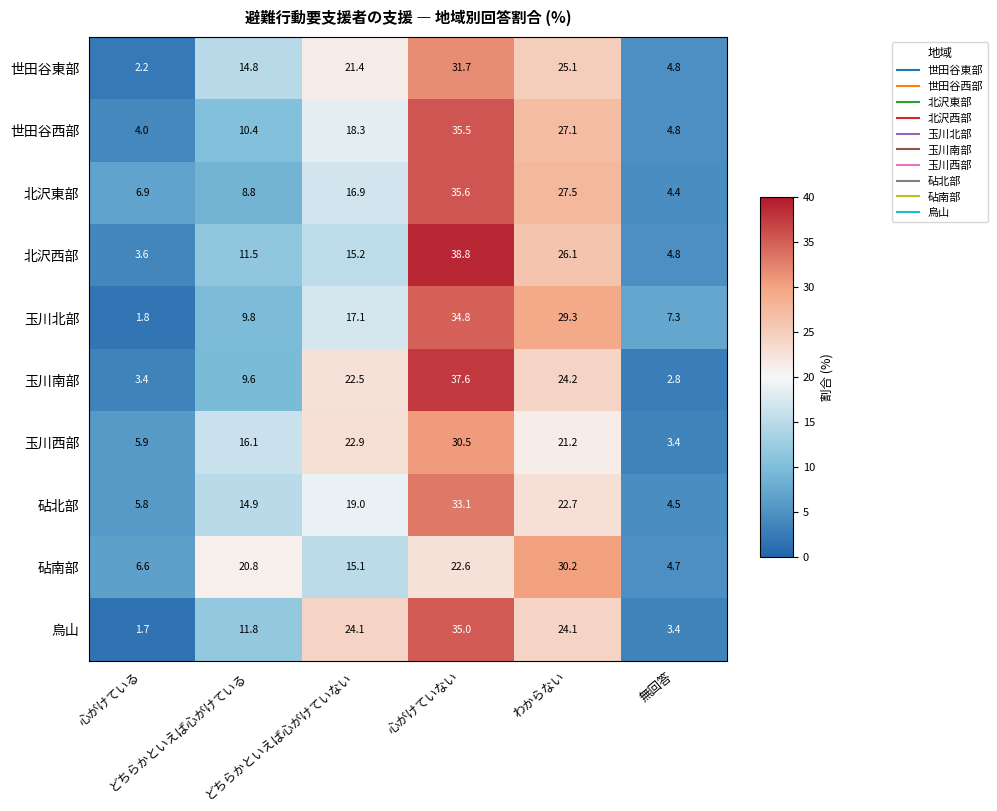

What is the lowest value of the 世田谷西部 series?

4.0